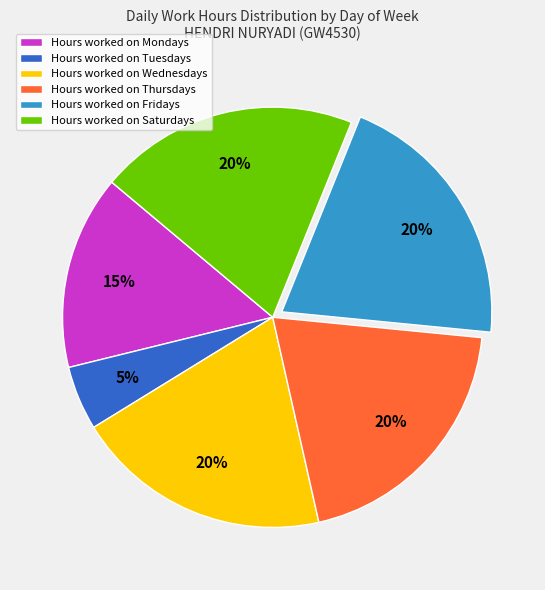

Is the sum of Hours worked on Thursdays and Hours worked on Fridays greater than half?

No